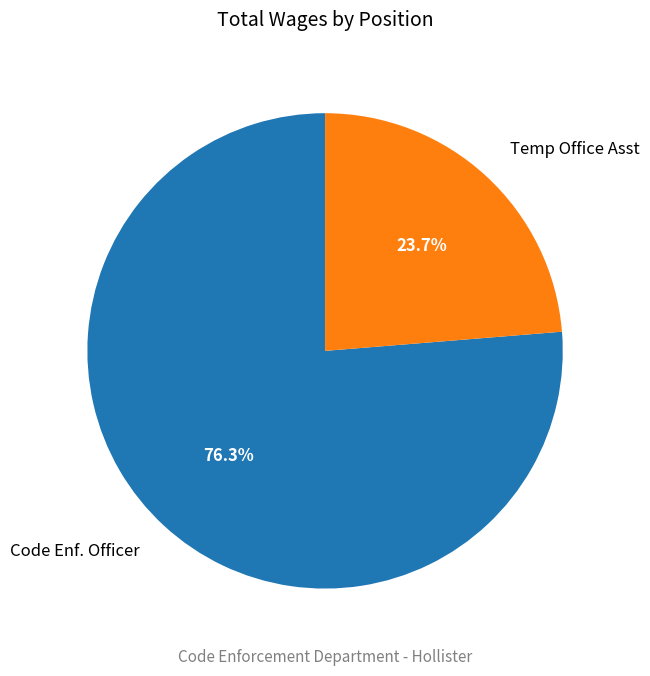

What is the majority slice?

Code Enf. Officer